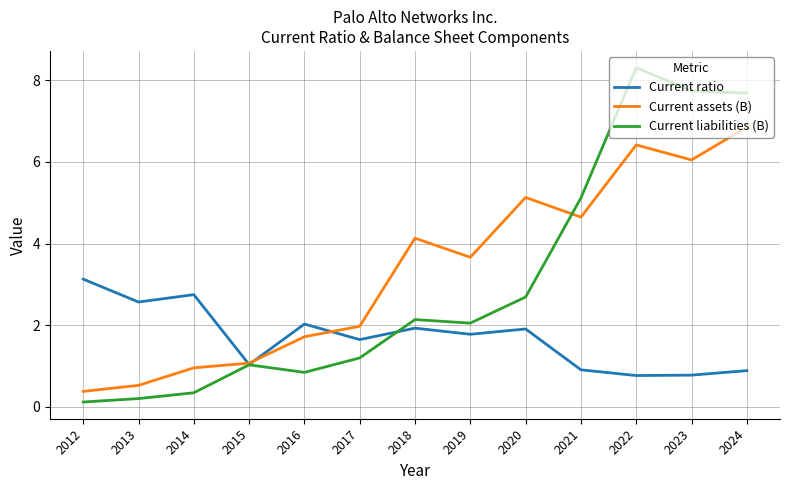

What are all the series names shown in the legend?

Current ratio, Current assets (B), Current liabilities (B)